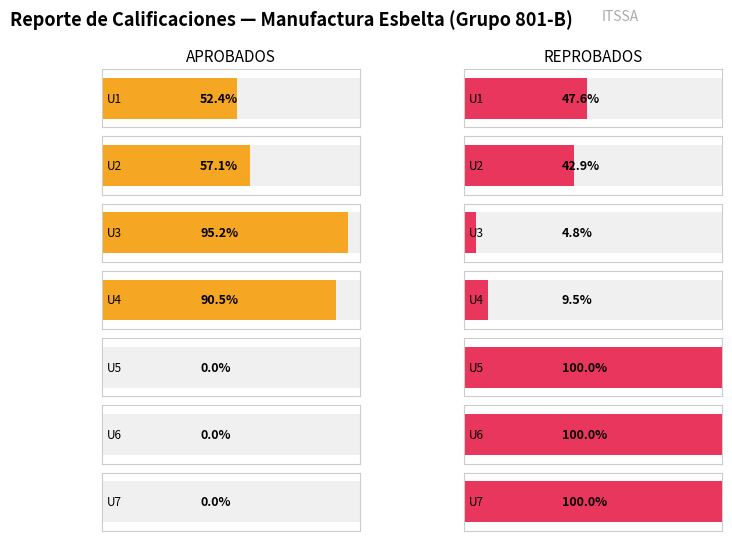

The value of REPROBADOS at U6 is 33. True or false?

False